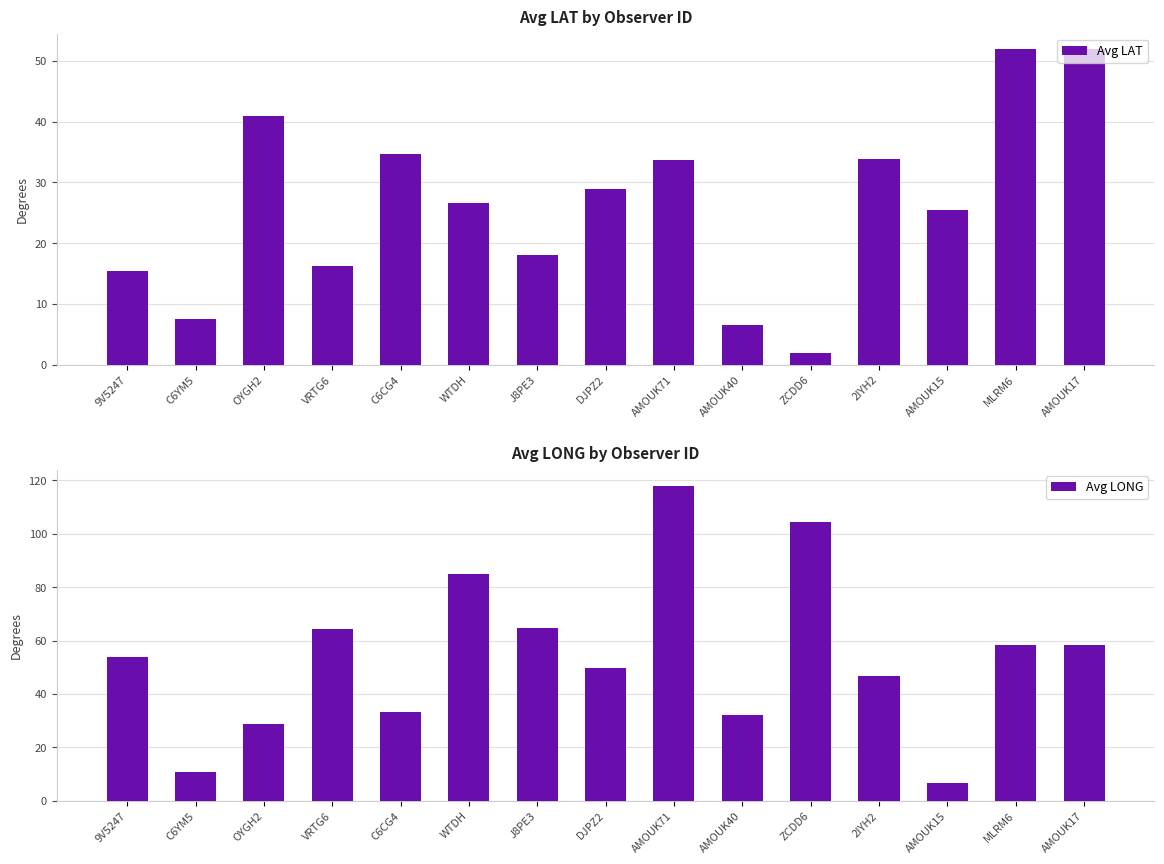

At which label does Avg LAT first exceed 26?

OYGH2